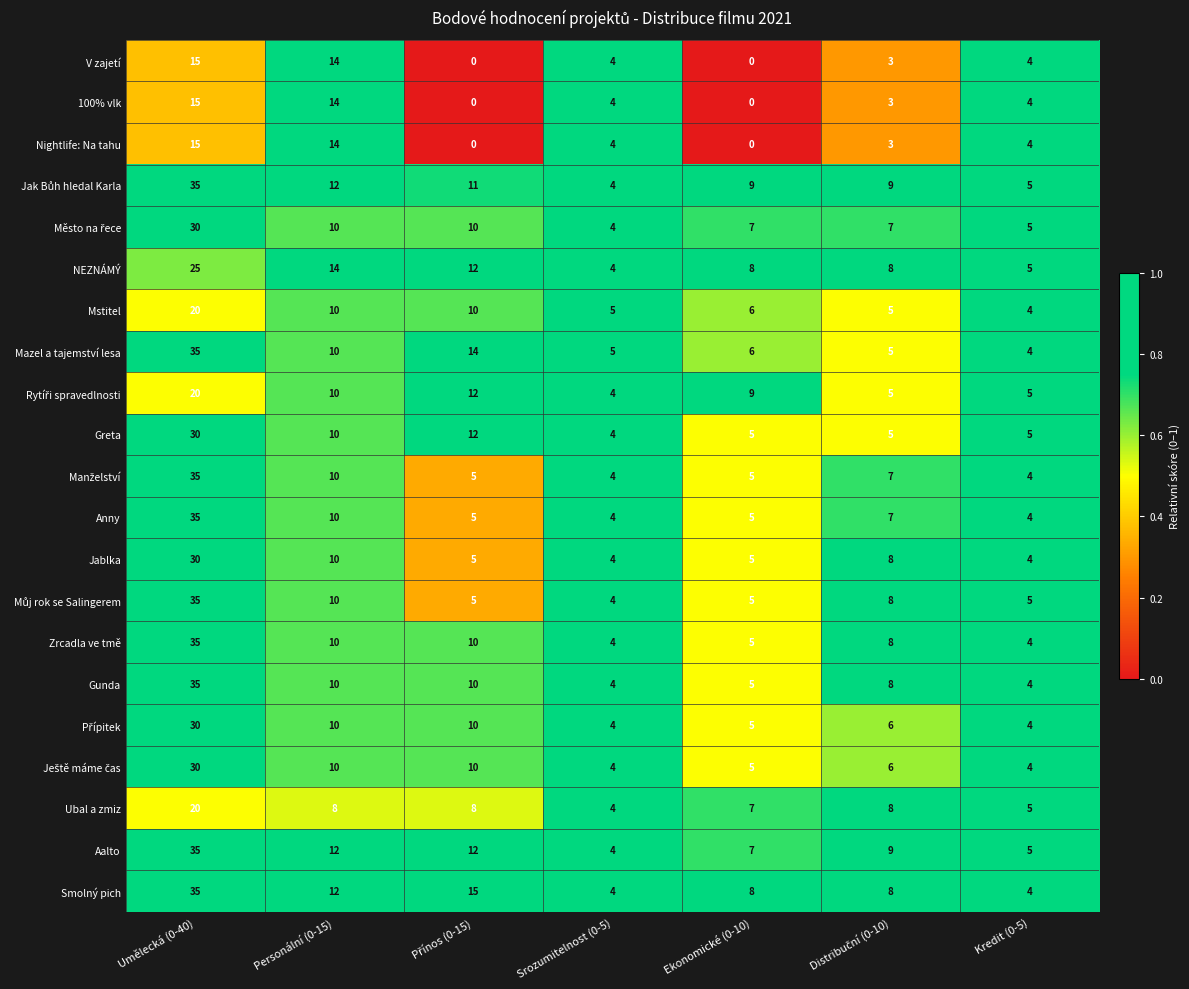

What is the spread (max minus min) of values at Umělecká (0-40)?

20